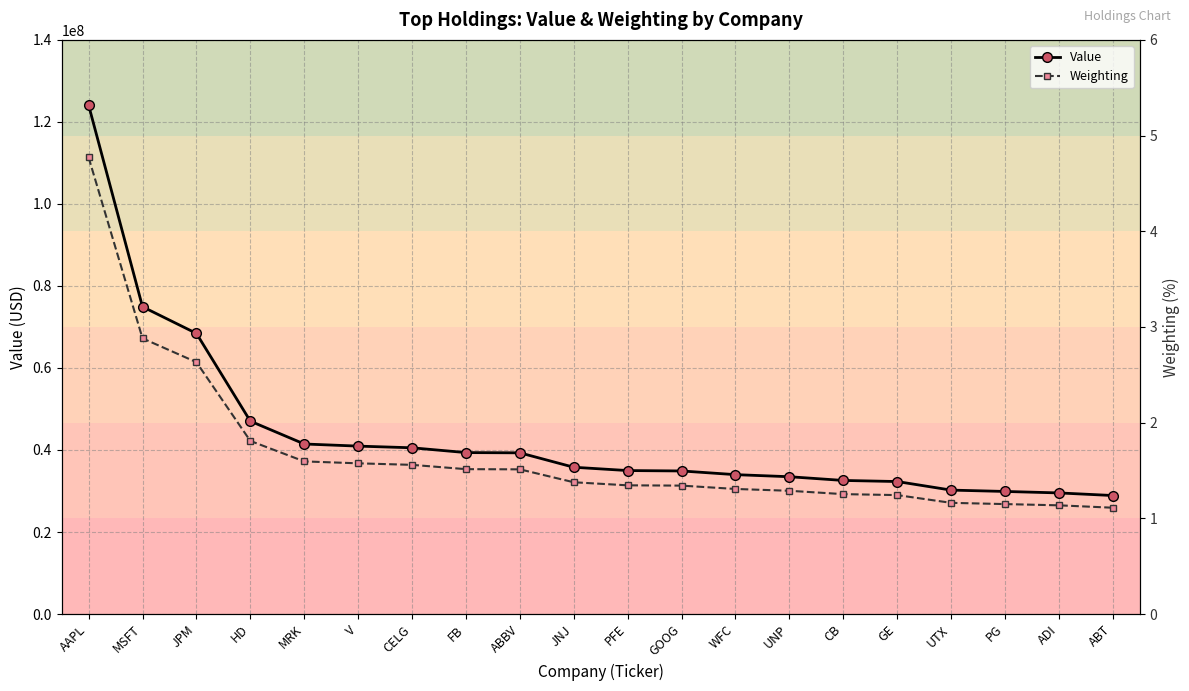

At which label does Value reach its minimum?

ABT